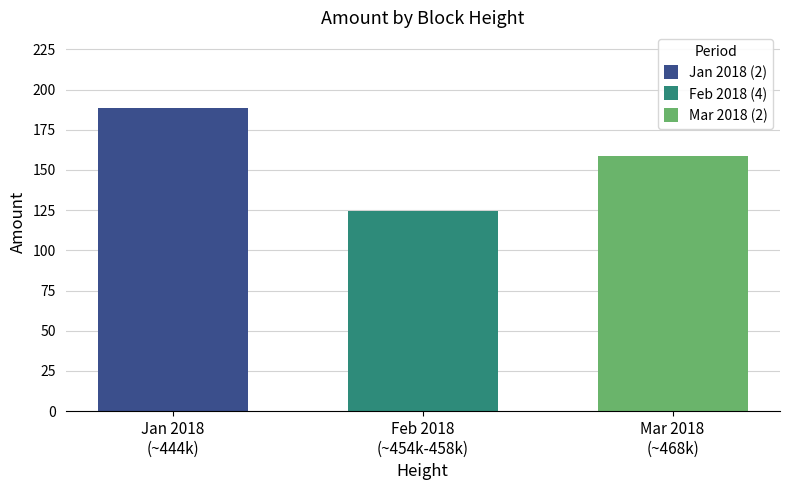

How many data points does each series have?

1